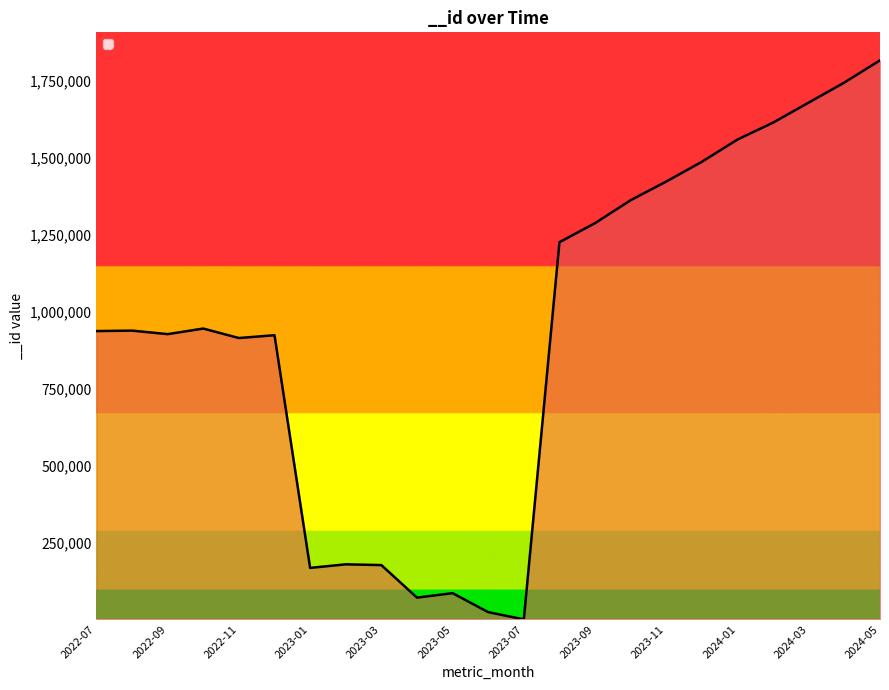

What is the maximum value shown in the chart?

1815842